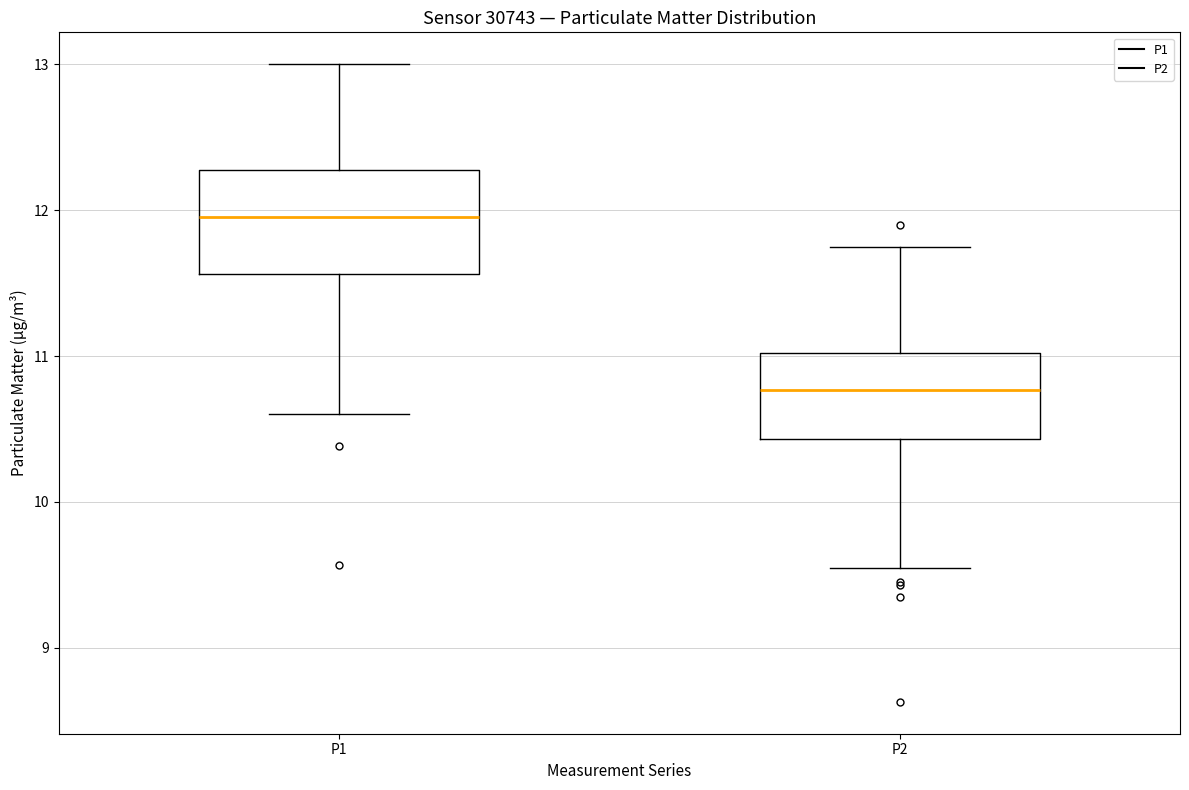

Reading left to right, read every box against the y-axis: the position of its median line, the range the box covers, and the ends of its whiskers. The values are not printed on the chart, so give them approximately, as read against the axis.

P1: median 12.0, box 11.6 to 12.3, whiskers 10.6 to 13.0
P2: median 10.8, box 10.4 to 11.0, whiskers 9.6 to 11.8